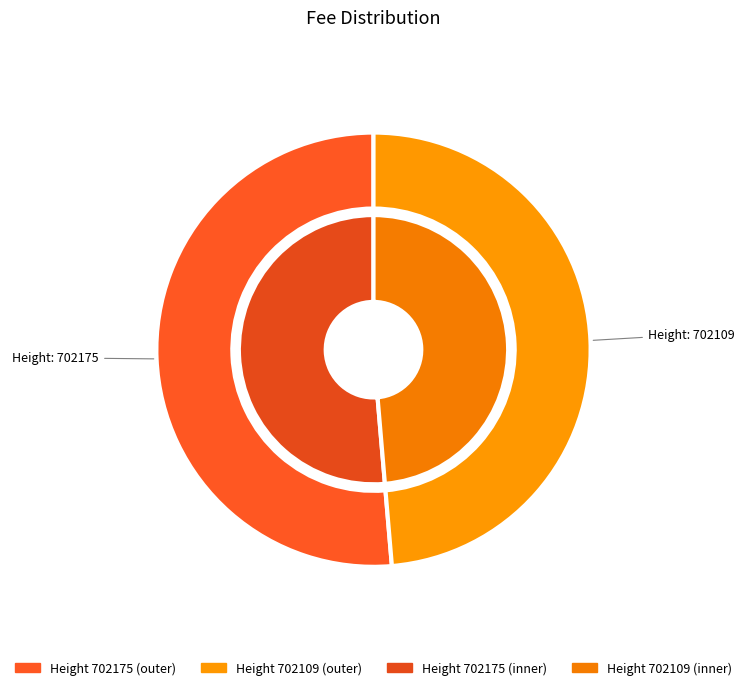

To the nearest percent, what percentage of the pie is 702175?

51%